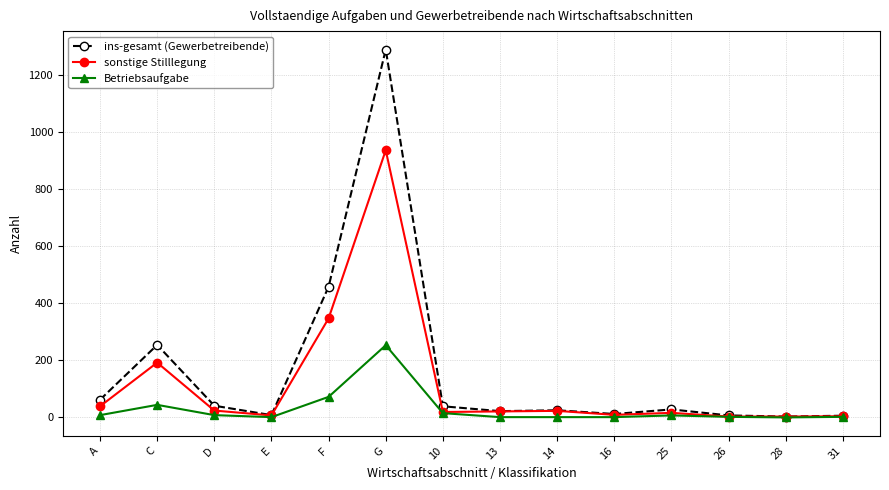

Is it true that Betriebsaufgabe equals 2 at 31?

True